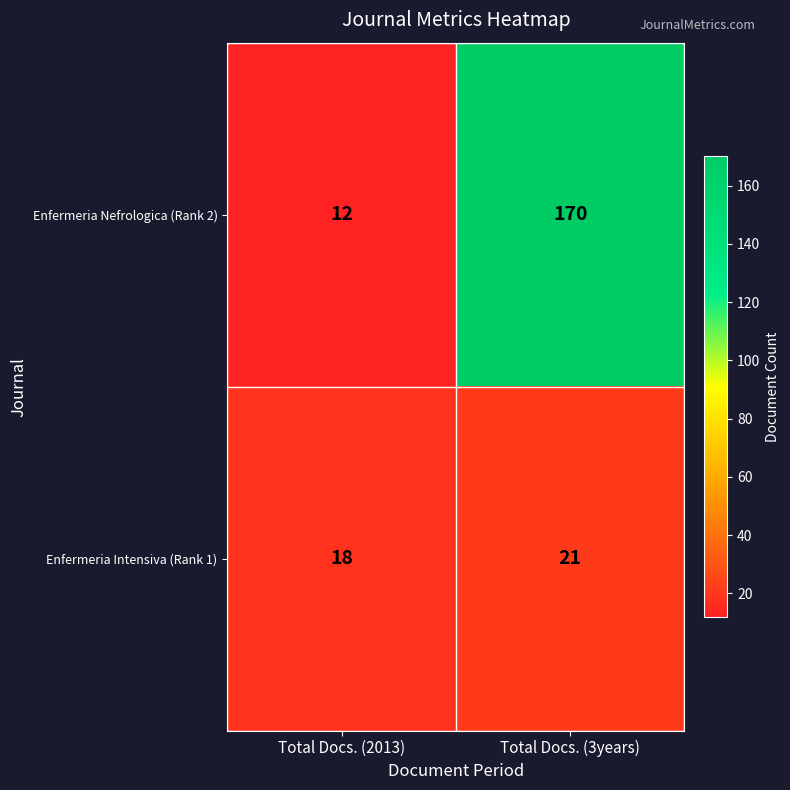

What is the greatest value displayed?

170